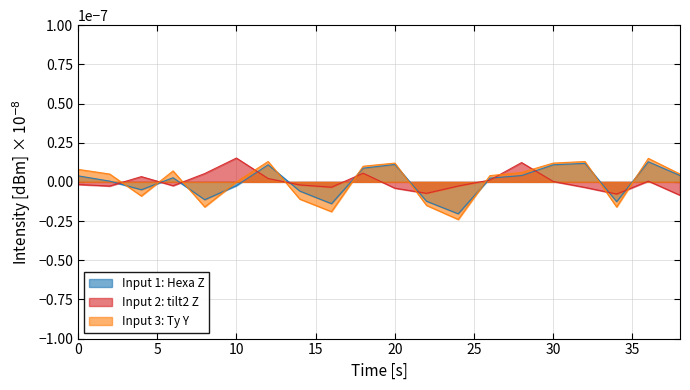

How many lines are shown in the chart?

3